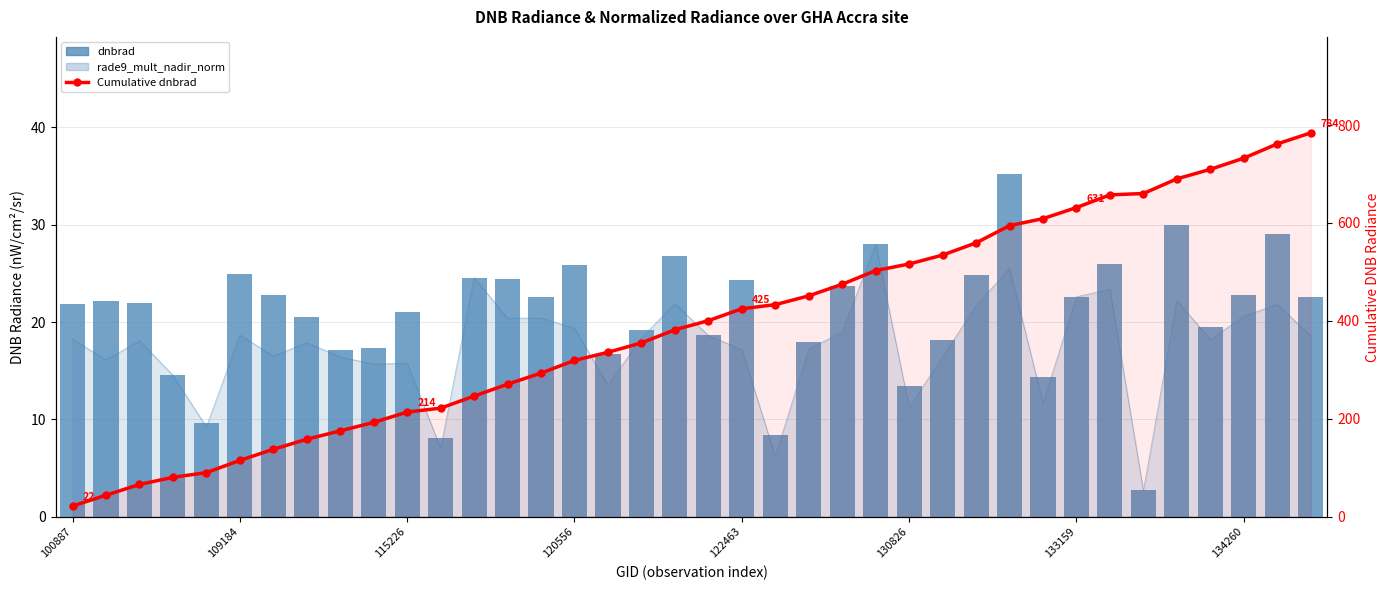

Which series has the largest range (max minus min)?

Cumulative dnbrad